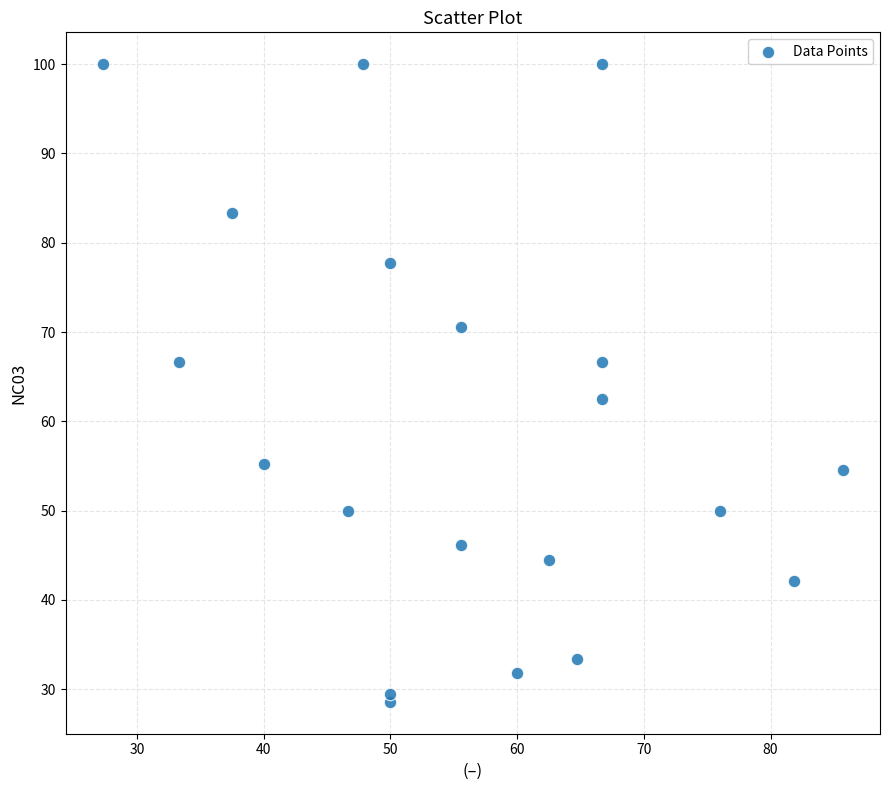

What is the range of Y values (max minus min)?

71.4